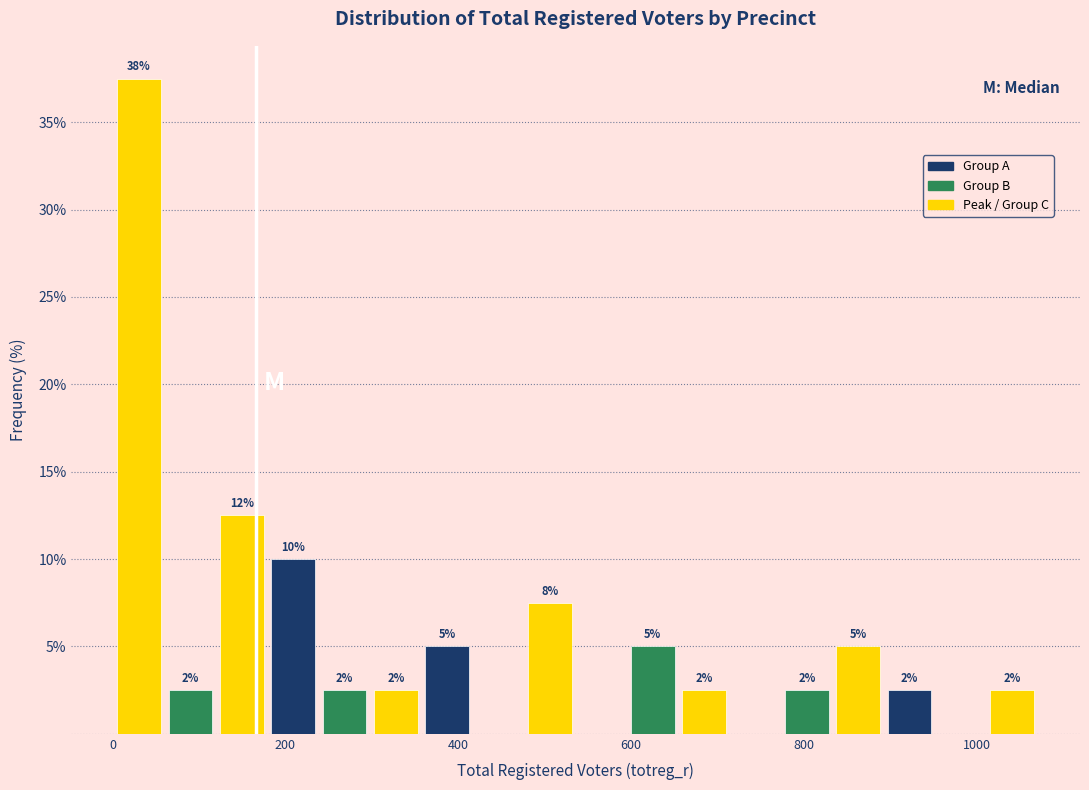

Read against the x-axis, roughly where is the centre of the tallest bar?

40